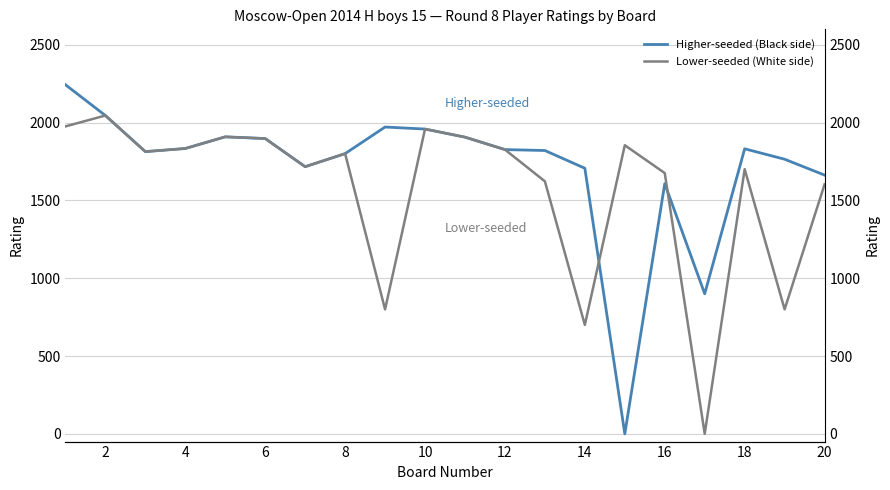

What is the greatest value displayed?

2244